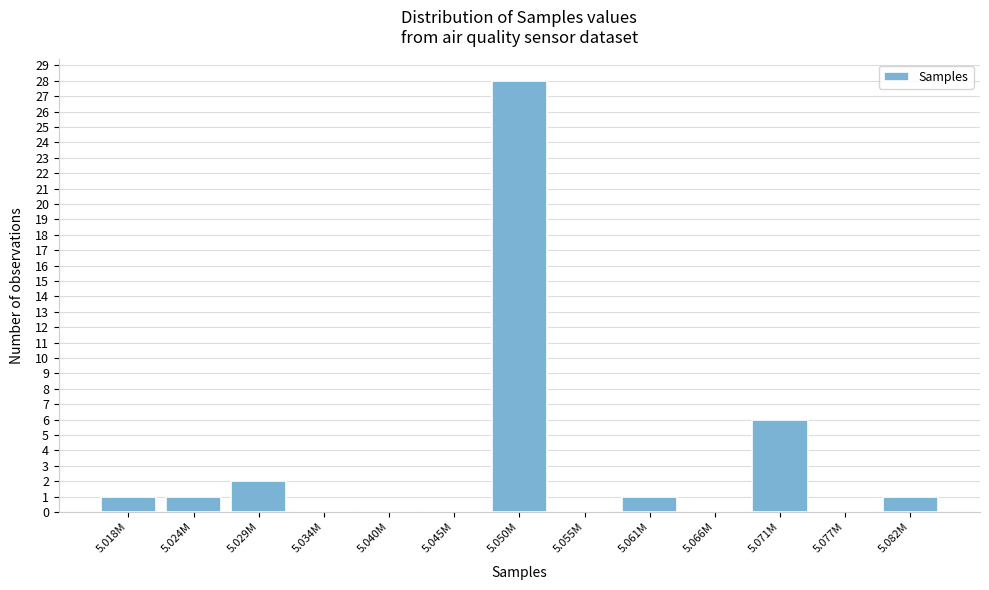

Reading left to right, transcribe all the data shown in this chart.

5.018M=1	5.024M=1	5.029M=2	5.034M=0	5.040M=0	5.045M=0	5.050M=28	5.055M=0	5.061M=1	5.066M=0	5.071M=6	5.077M=0	5.082M=1